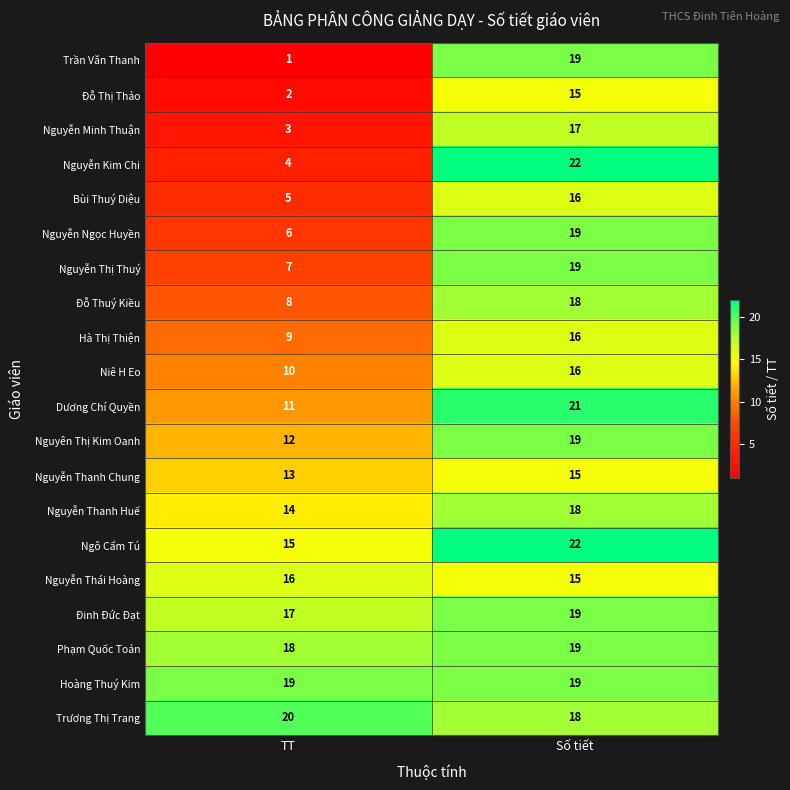

Is it true that Bùi Thuý Diệu equals 16 at Số tiết?

True